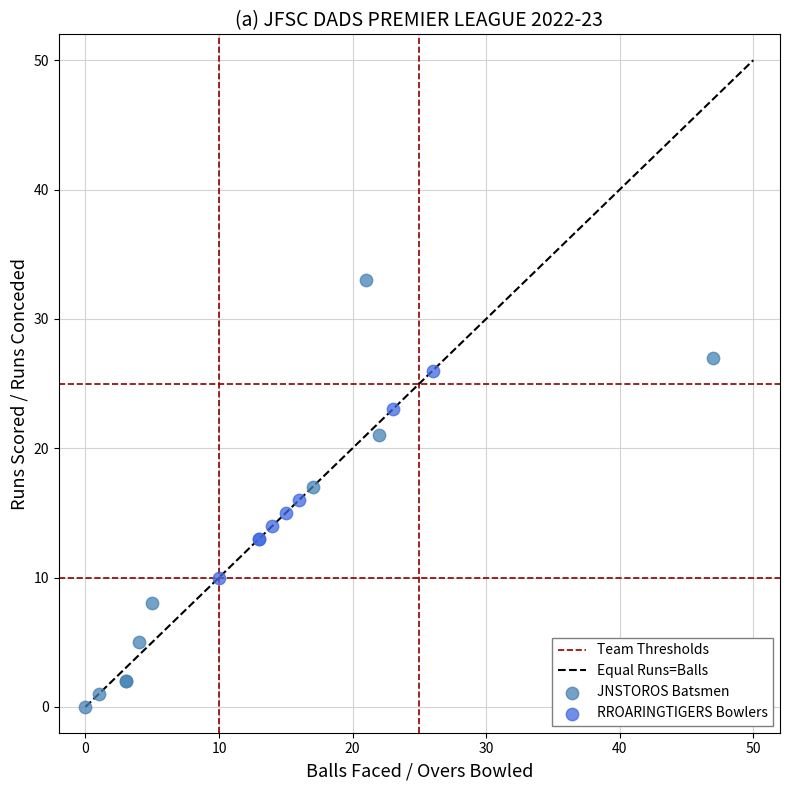

Which series has the widest spread of Y values?

JNSTOROS Batsmen